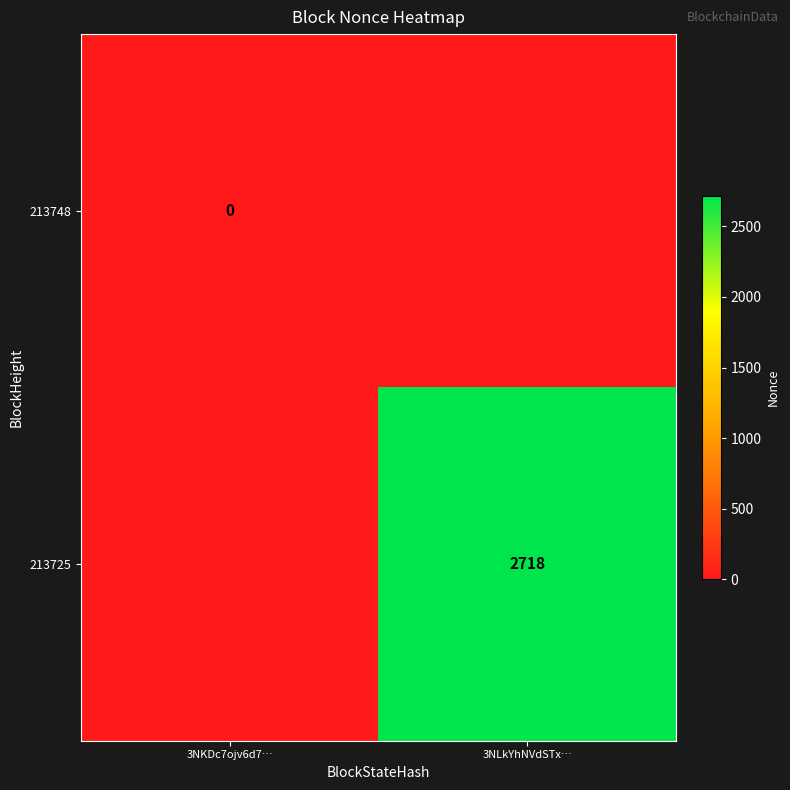

Is the value of 213748 at 3NKDc7ojv6d7… greater than the value of 213725 at 3NLkYhNVdSTx…?

No